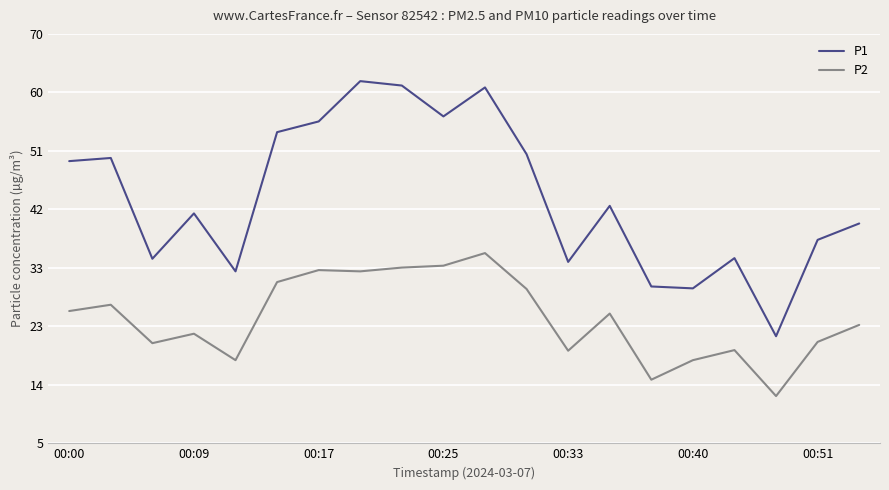

Which series has the widest spread of values?

P1